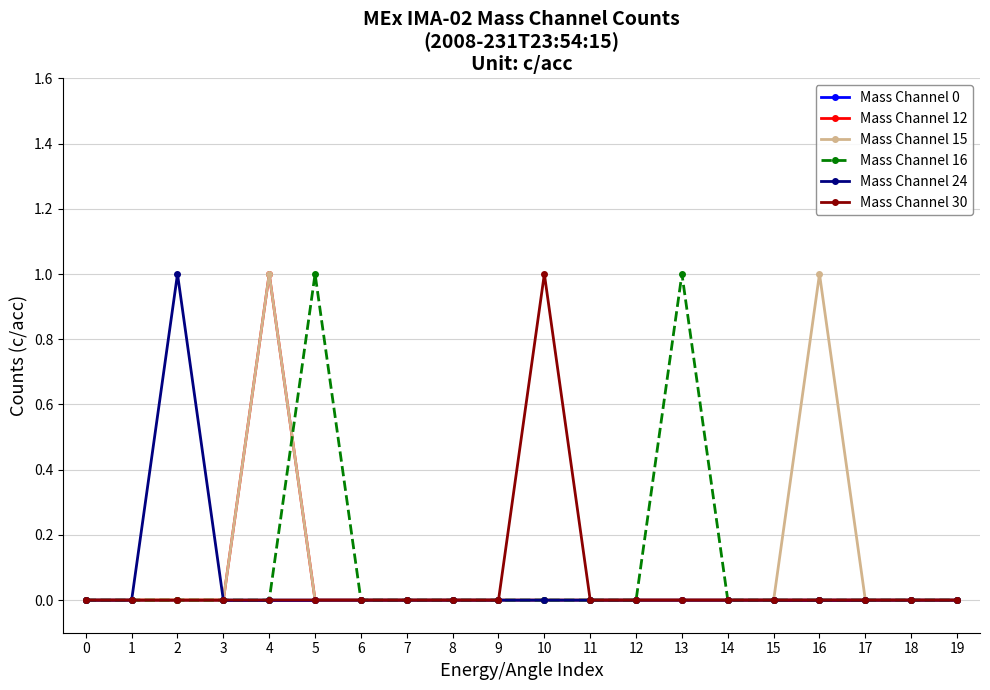

The Mass Channel 0 series shows 0 at 5. True or false?

True